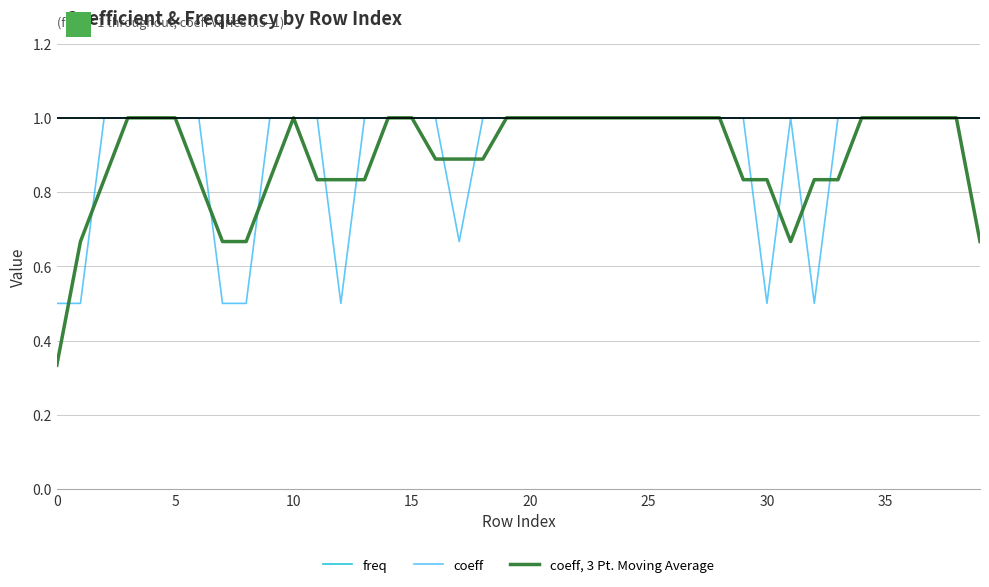

What is the minimum value for coeff?

0.5